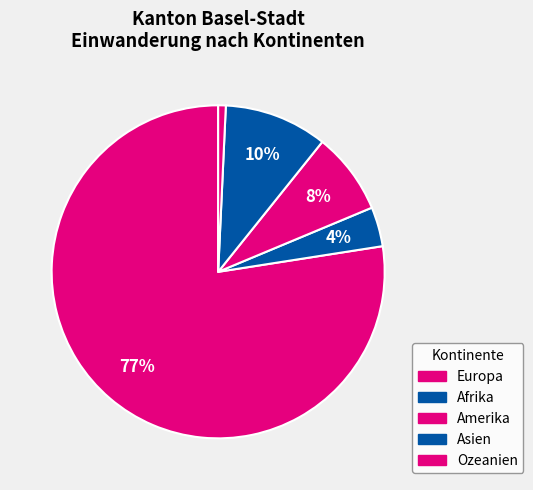

What is the largest slice in the pie chart?

Europa